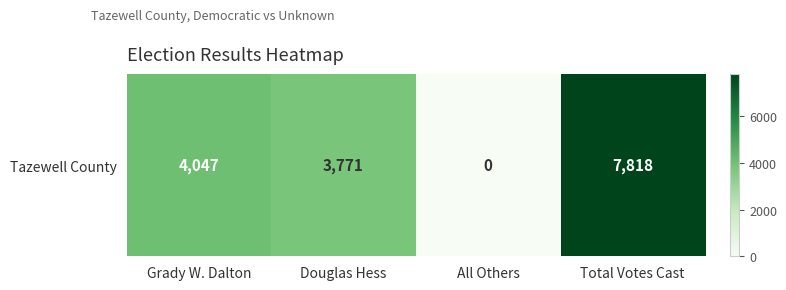

Count the number of categories in the chart.

4